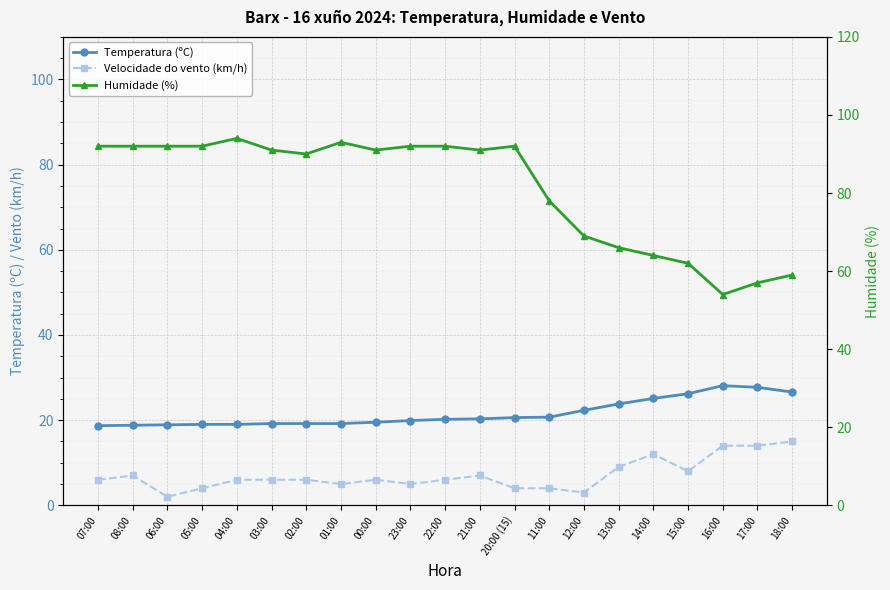

Where is the first local maximum for Temperatura (ºC)?

16:00